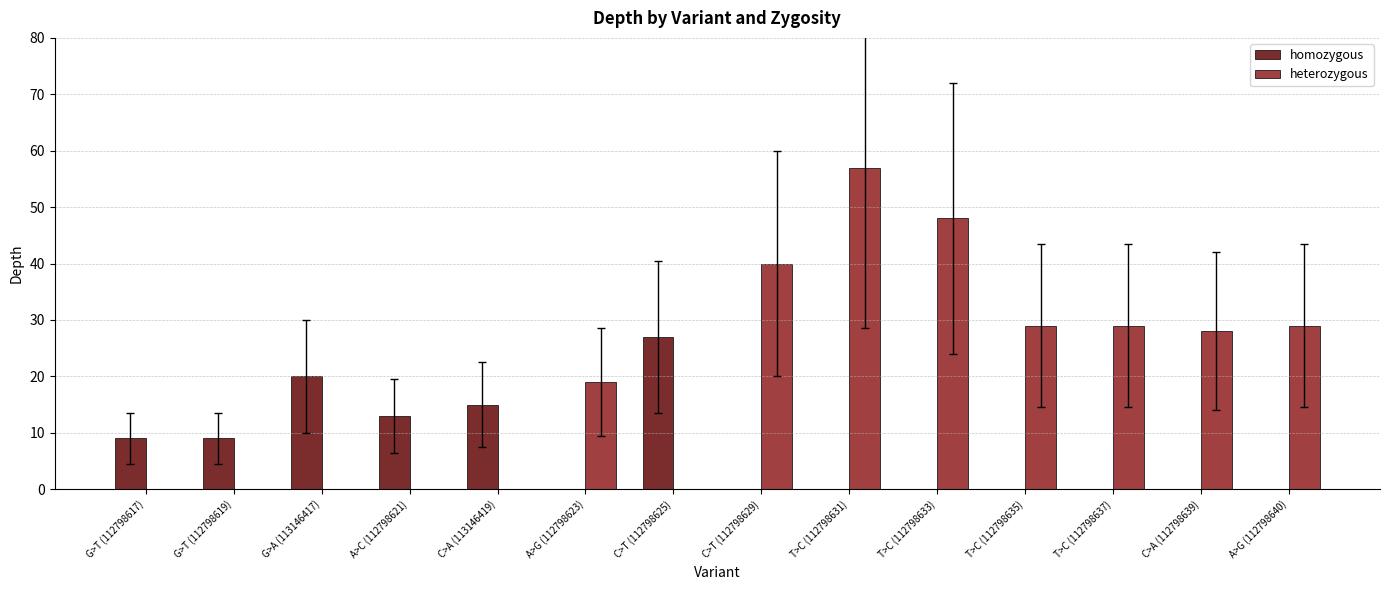

Where is heterozygous nearest to the value 28?

C>A (112798639)